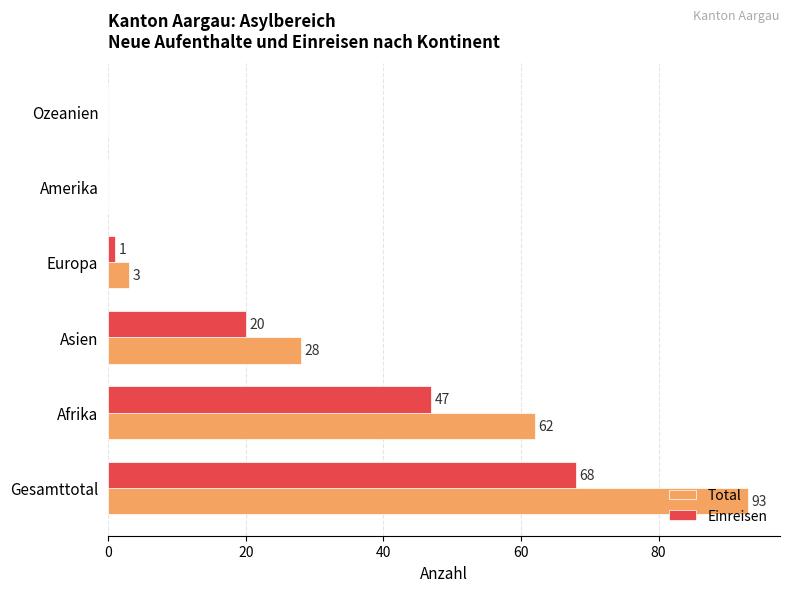

How many positive values does the Total series have?

4